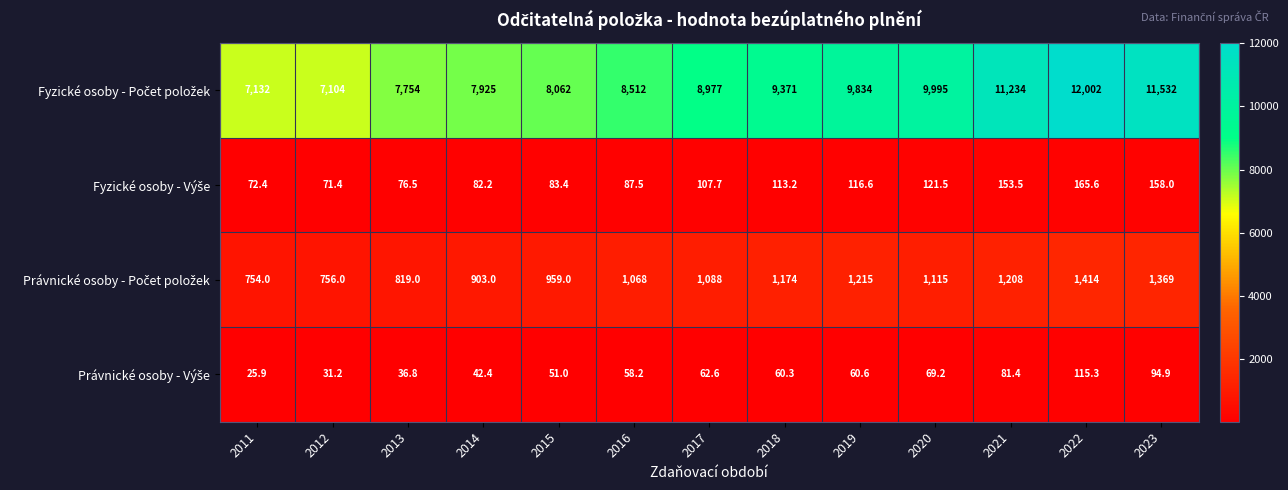

What is the spread (max minus min) of values at 2023?

11437.1